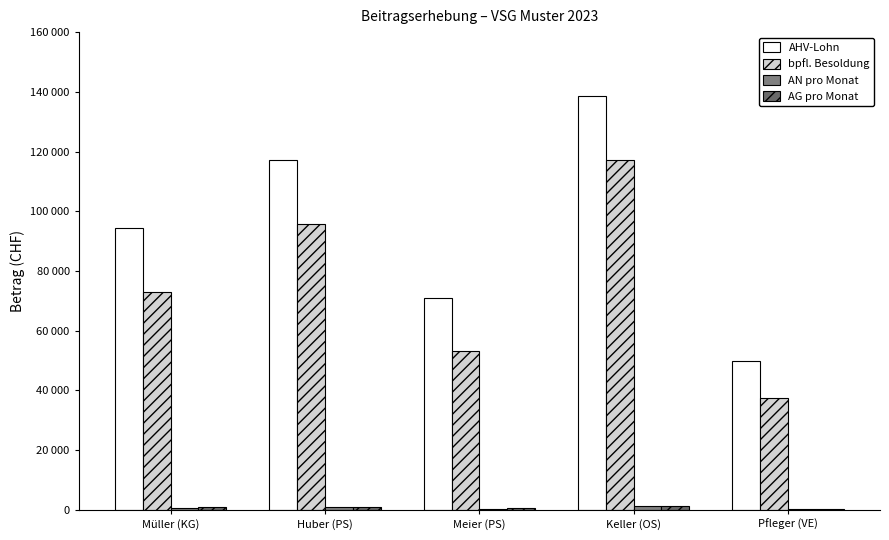

Which series has the largest total across all categories?

AHV-Lohn